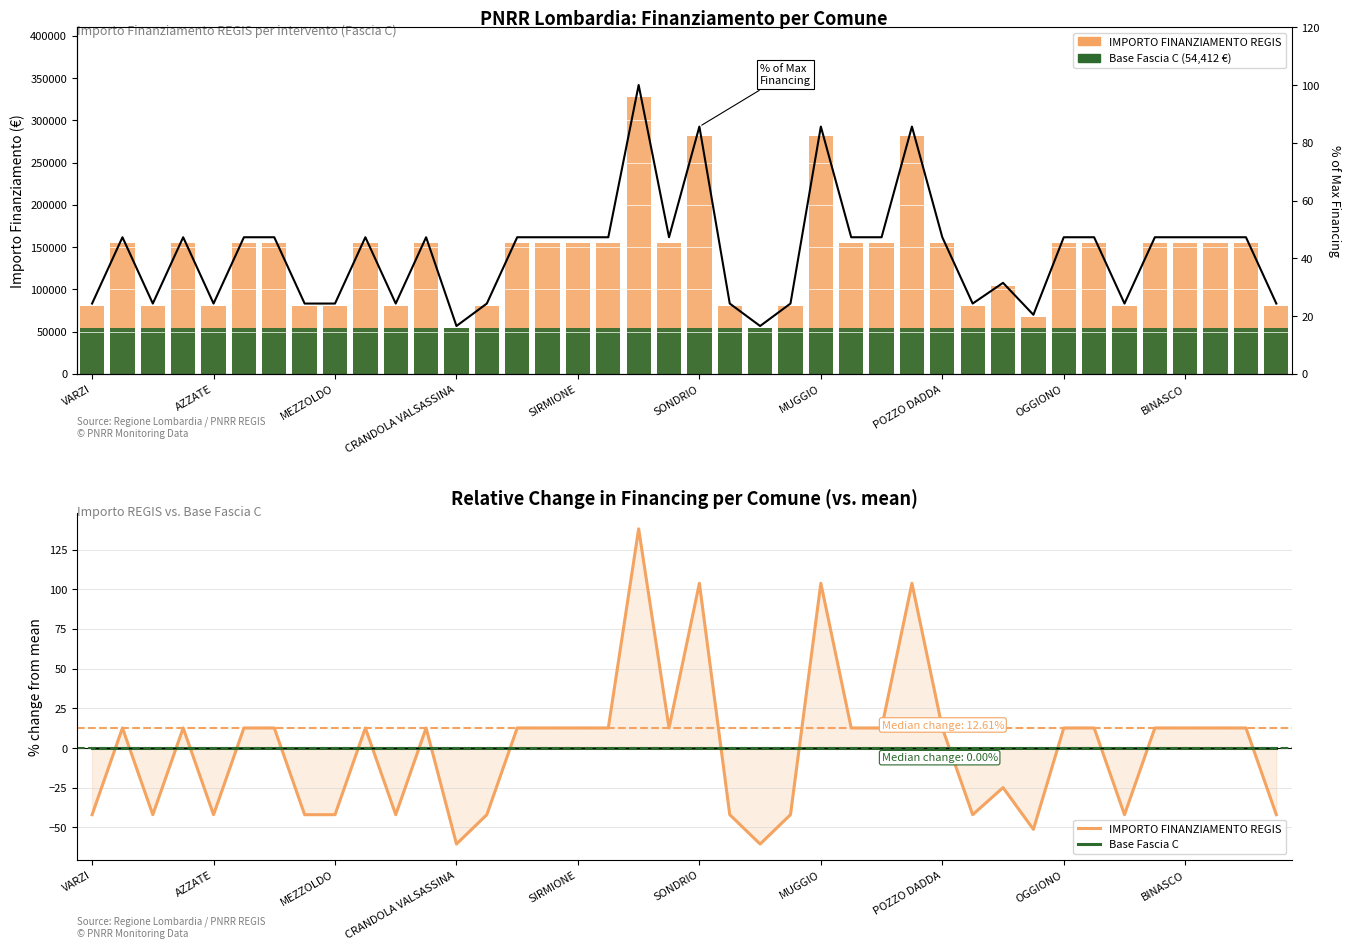

What is the maximum value shown in the chart?

54412.0